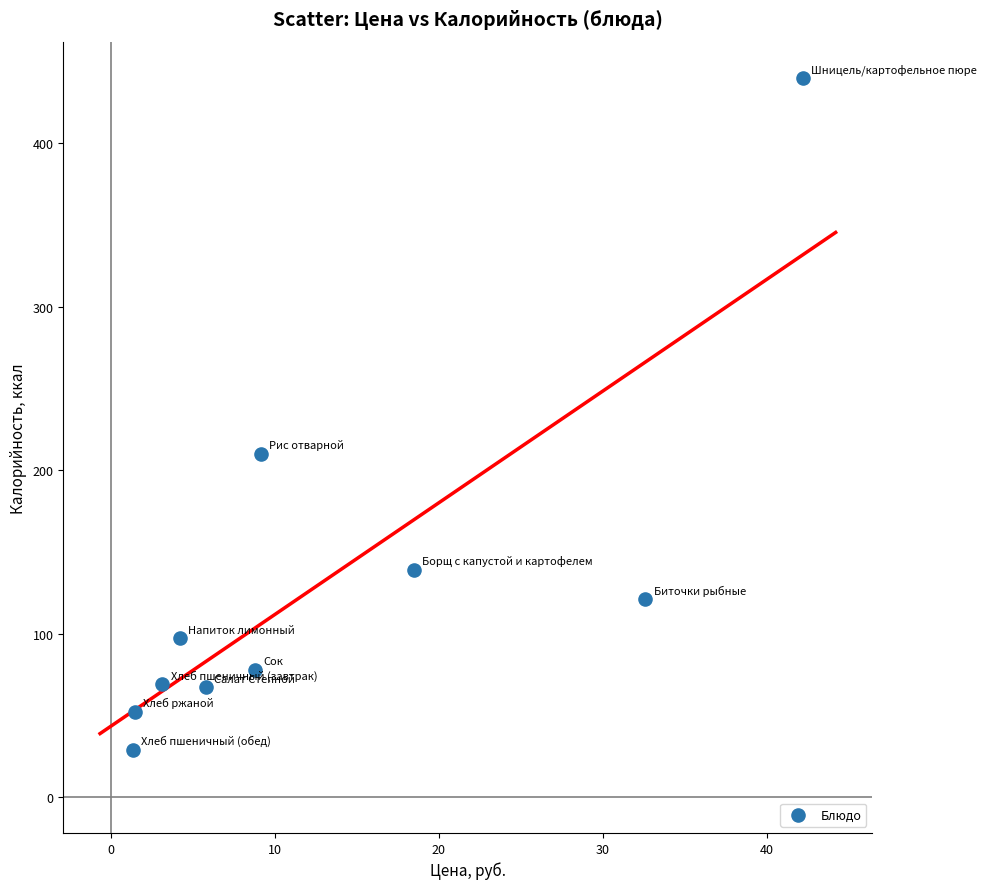

What is the range of Y values (max minus min)?

411